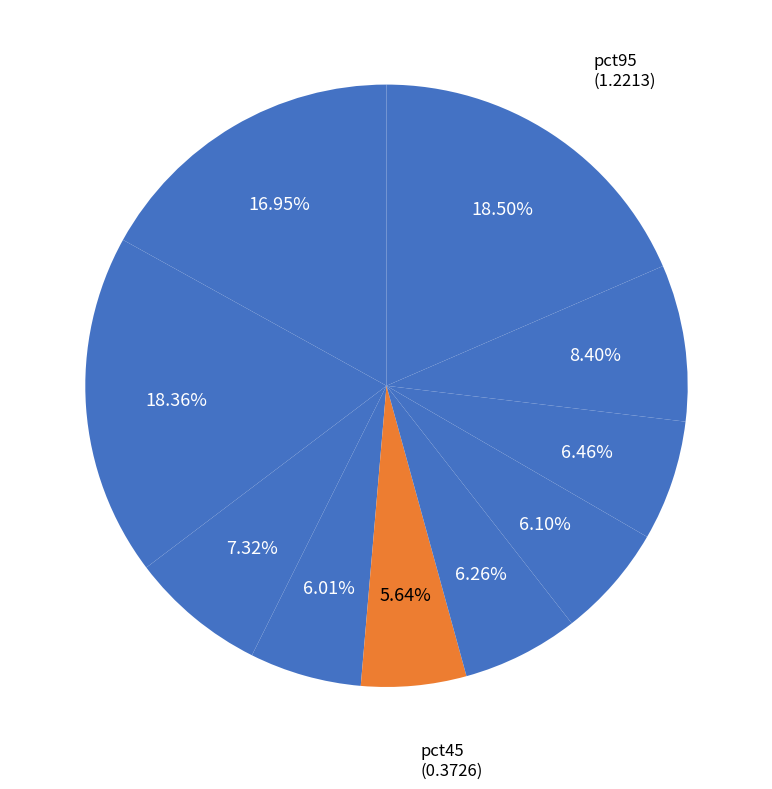

Which category has the biggest portion of the pie?

pct95